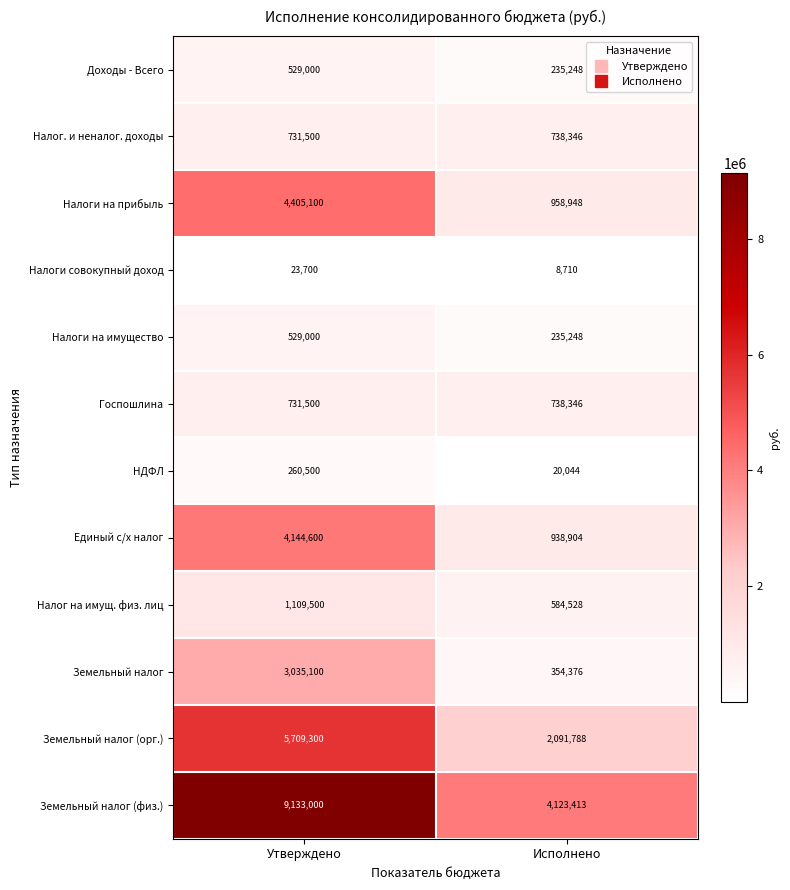

At which category is the sum across all series the highest?

Утверждено